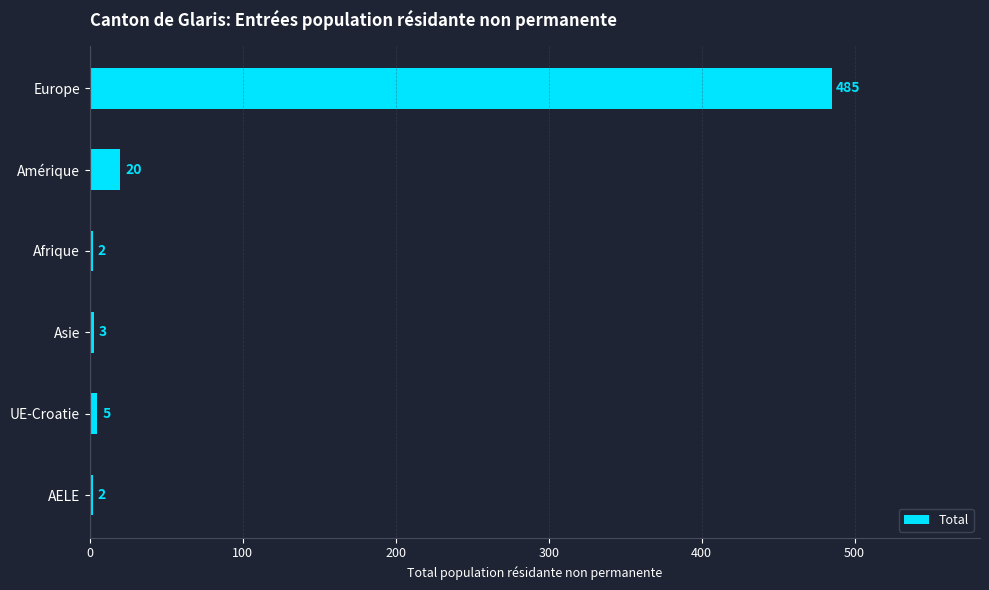

Where is the data nearest to the value 243?

Amérique